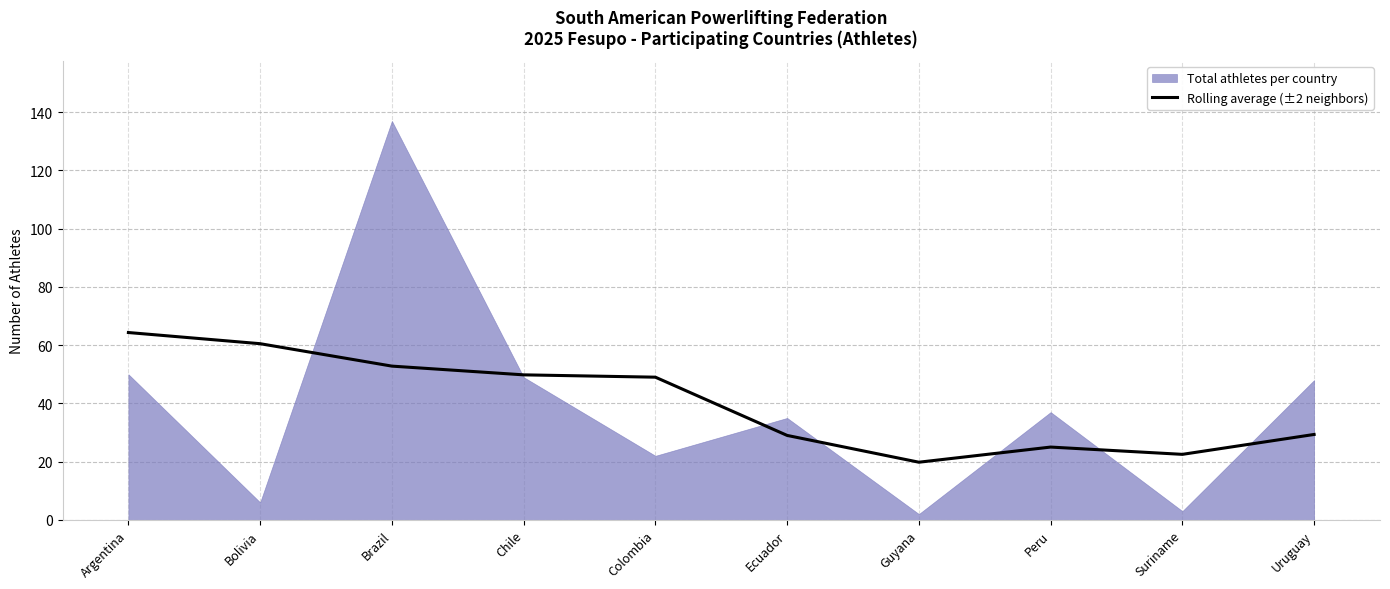

Reading left to right, list all the values displayed in this chart.

64.3	60.5	52.8	49.8	49.0	29.0	19.8	25.0	22.5	29.3